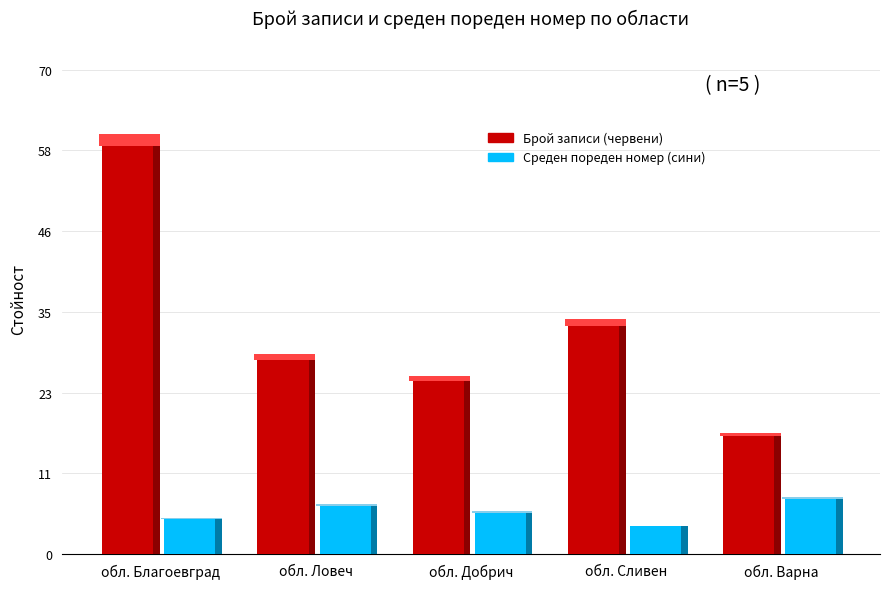

At обл. Благоевград, list the series in order from largest to smallest.

Брой записи (червени), Среден пореден номер (сини)